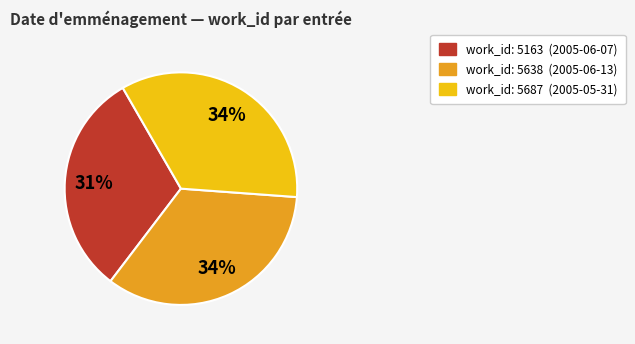

Is there any slice that represents more than half of the pie?

No